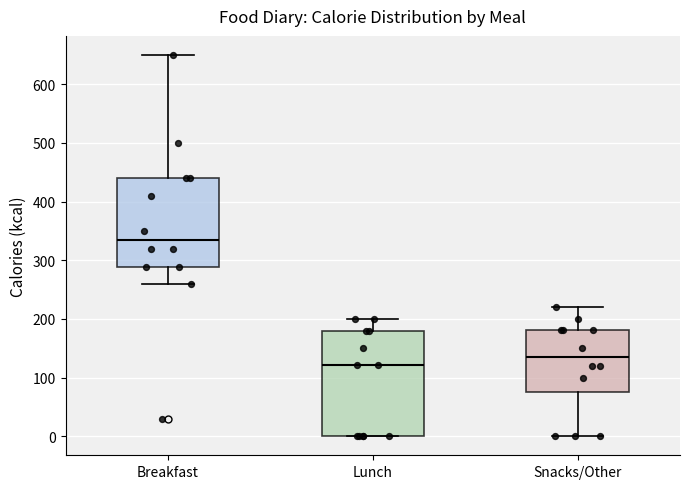

Where does the upper whisker of the box for Snacks/Other end on the y-axis? The values are not printed on the chart, so give them approximately, as read against the axis.

220